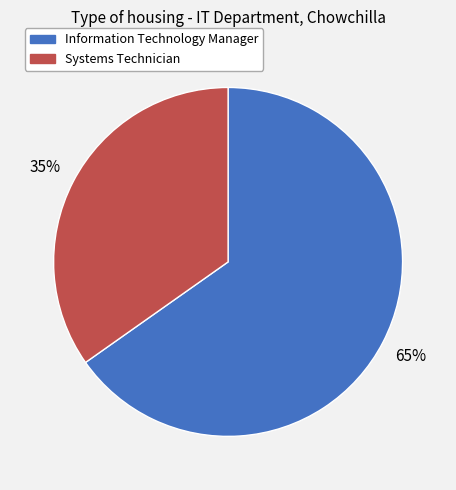

Approximately how many times larger is the value at Systems Technician compared to Information Technology Manager?

0.5